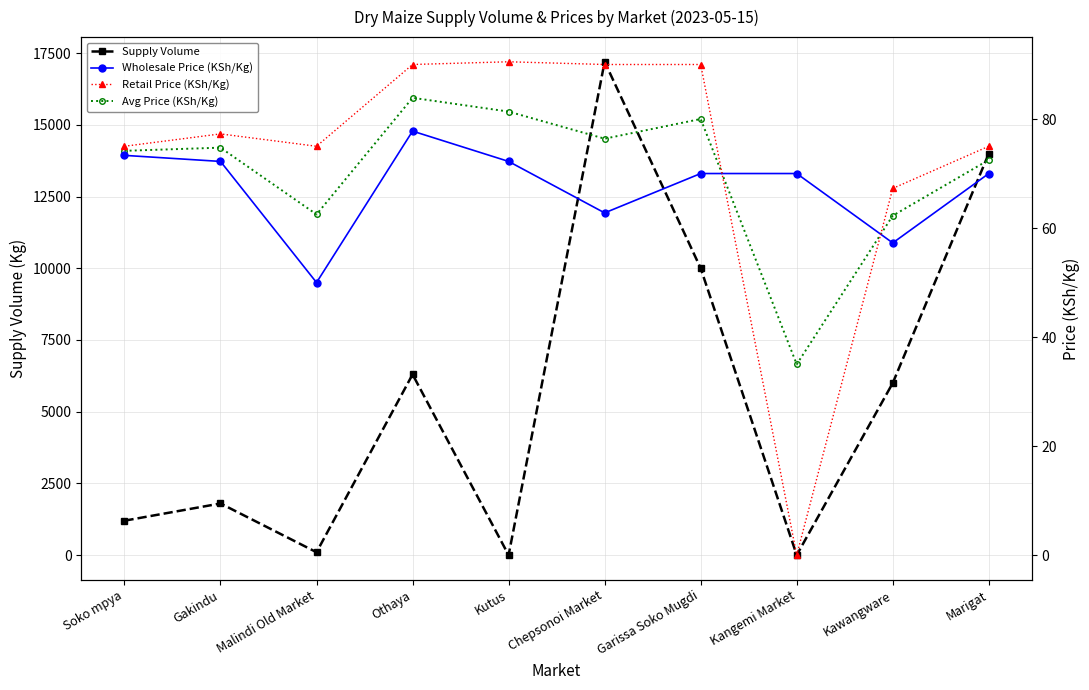

What is the total value across all series at Kawangware?

6186.8